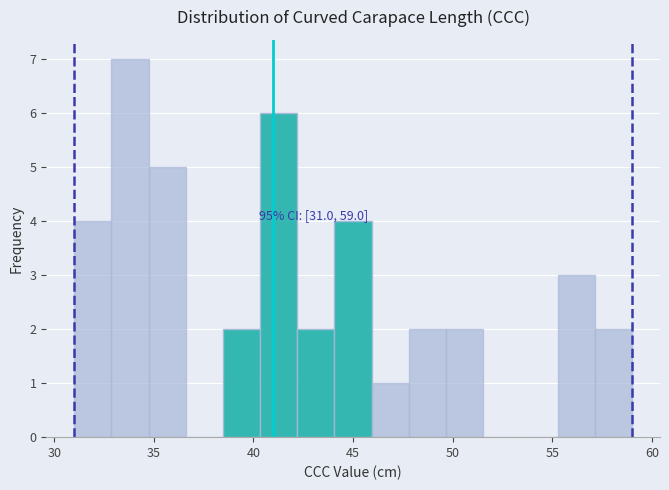

Around what value on the x-axis is the tallest bar? Give the approximate position of its centre, as read against the axis.

34.0